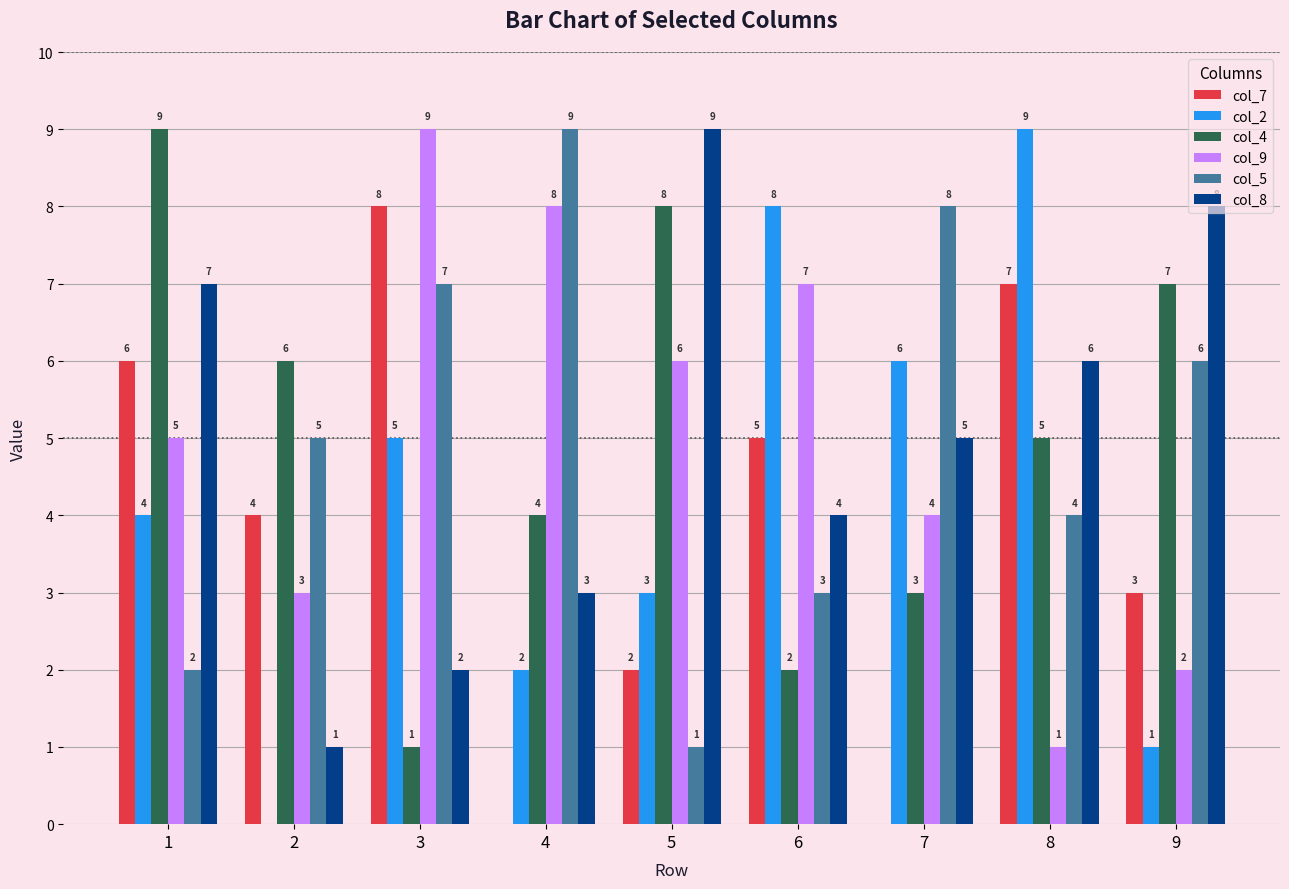

How many groups of bars are there?

9